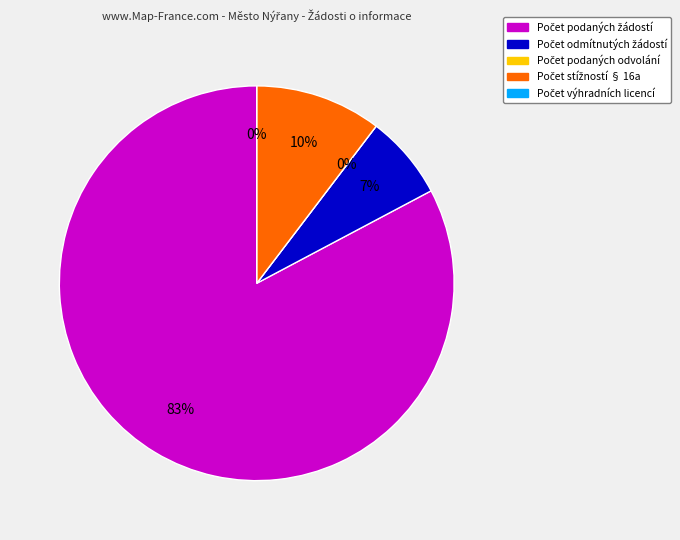

To the nearest percent, what is the difference between the largest and smallest slice percentages?

83%